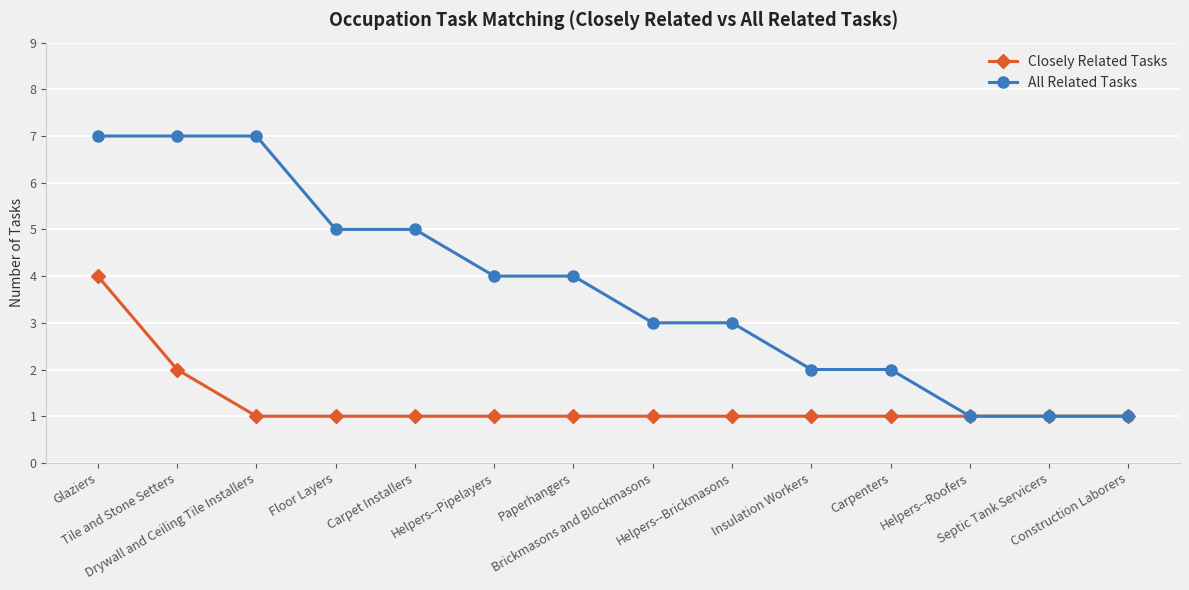

Reading left to right, transcribe all the data shown in this chart.

Closely Related Tasks: Glaziers=4	Tile and Stone Setters=2	Drywall and Ceiling Tile Installers=1	Floor Layers=1	Carpet Installers=1	Helpers--Pipelayers=1	Paperhangers=1	Brickmasons and Blockmasons=1	Helpers--Brickmasons=1	Insulation Workers=1	Carpenters=1	Helpers--Roofers=1	Septic Tank Servicers=1	Construction Laborers=1
All Related Tasks: Glaziers=7	Tile and Stone Setters=7	Drywall and Ceiling Tile Installers=7	Floor Layers=5	Carpet Installers=5	Helpers--Pipelayers=4	Paperhangers=4	Brickmasons and Blockmasons=3	Helpers--Brickmasons=3	Insulation Workers=2	Carpenters=2	Helpers--Roofers=1	Septic Tank Servicers=1	Construction Laborers=1